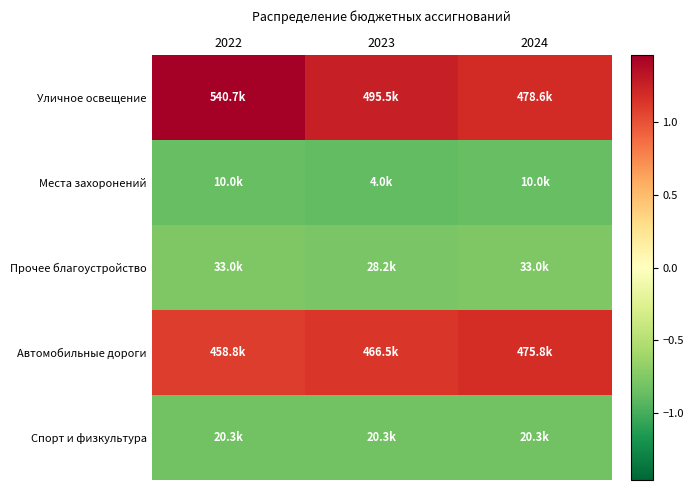

Reading left to right, transcribe all the data shown in this chart.

Уличное освещение: 2022=1.5	2023=1.3	2024=1.2
Места захоронений: 2022=-0.9	2023=-0.9	2024=-0.9
Прочее благоустройство: 2022=-0.8	2023=-0.8	2024=-0.8
Автомобильные дороги: 2022=1.1	2023=1.1	2024=1.2
Спорт и физкультура: 2022=-0.8	2023=-0.8	2024=-0.8